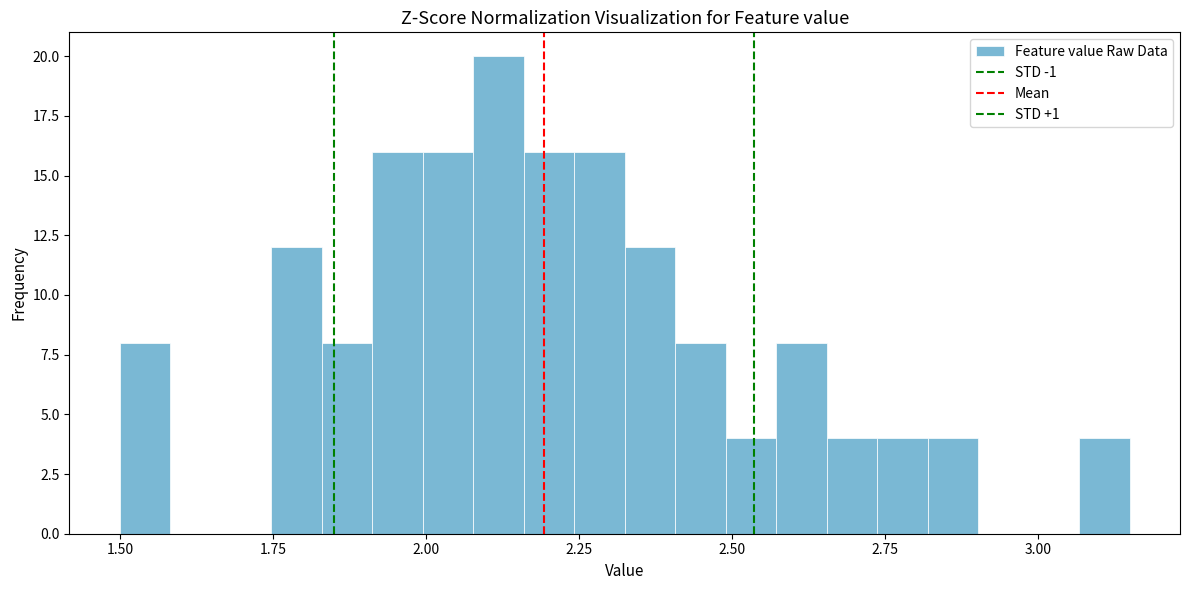

Read against the x-axis, roughly where is the centre of the tallest bar?

2.10